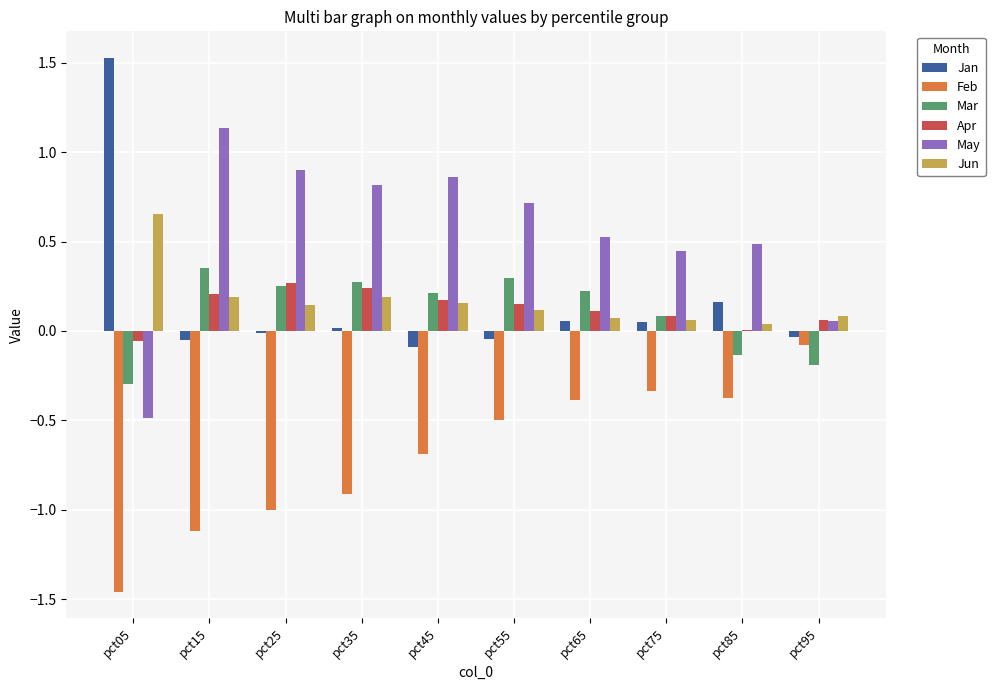

What is the difference between the May values at pct65 and pct95?

0.5